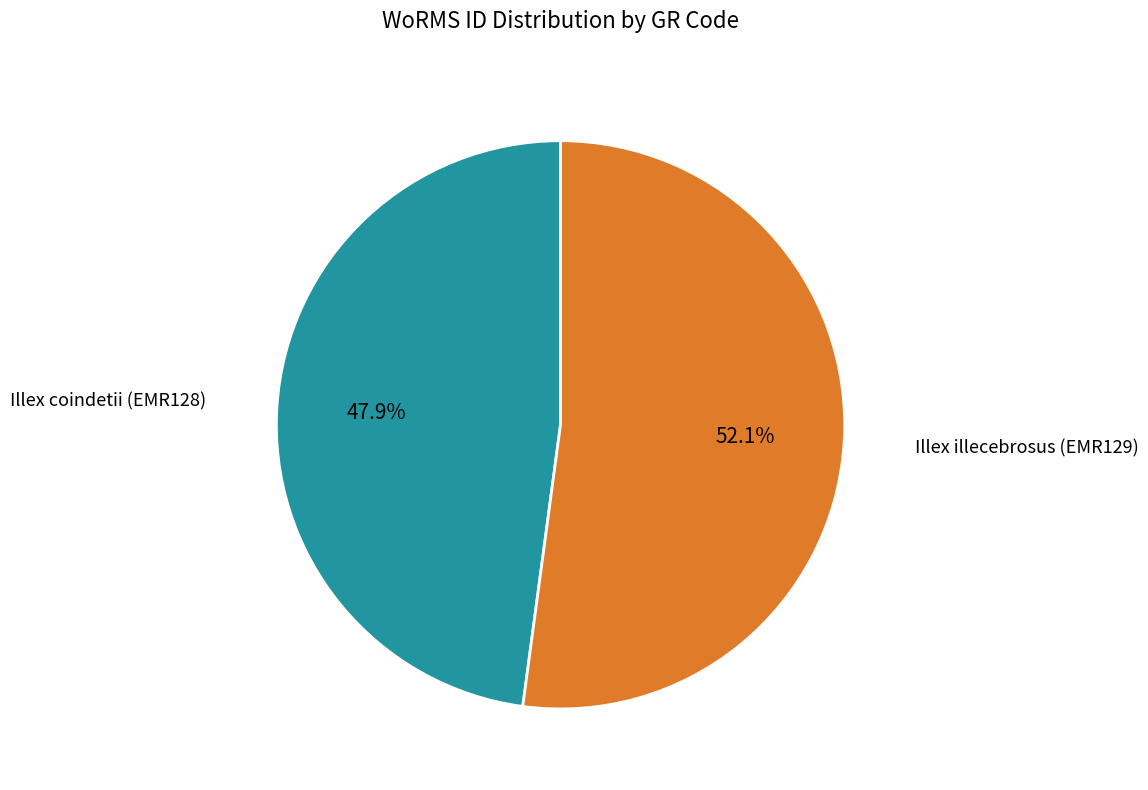

What percentage is the Illex illecebrosus (EMR129) slice, to the nearest percent?

52%